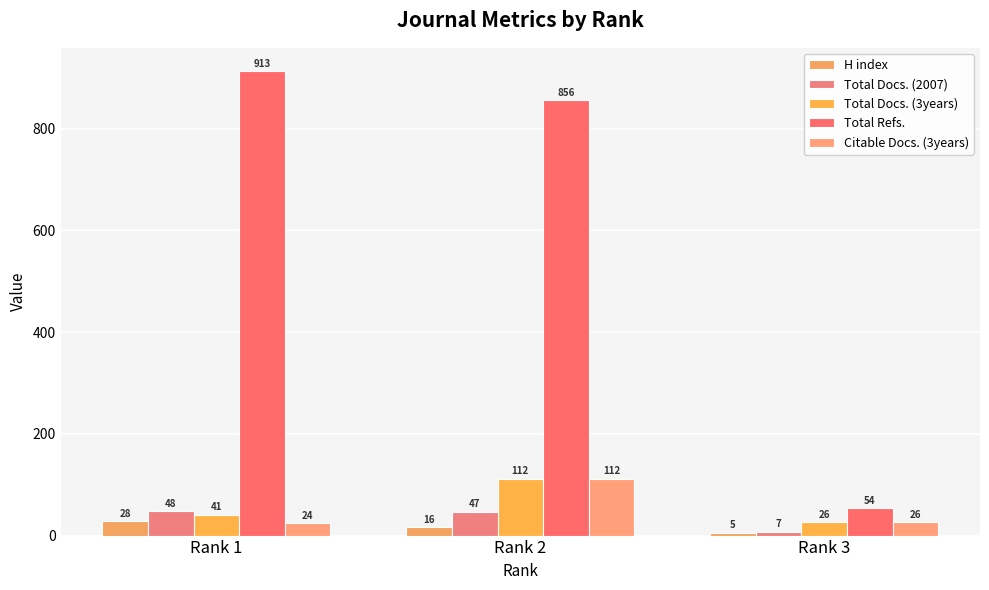

At which label does Total Refs. reach its peak?

Rank 1